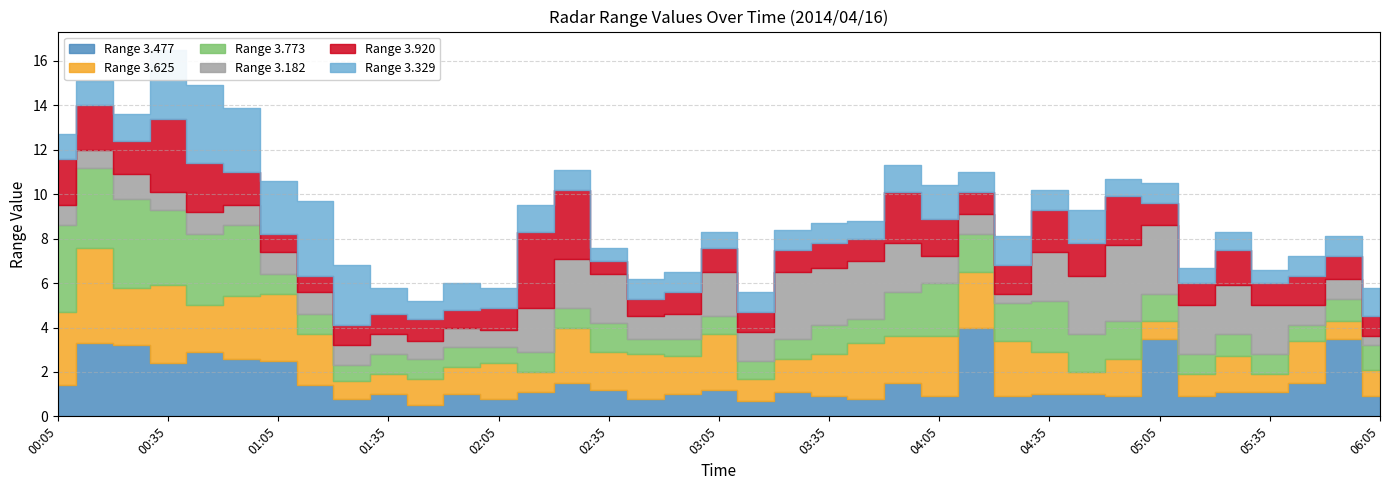

List the series in order of their peak value, lowest first.

3.182, 3.920, 3.329, 3.477, 3.773, 3.625